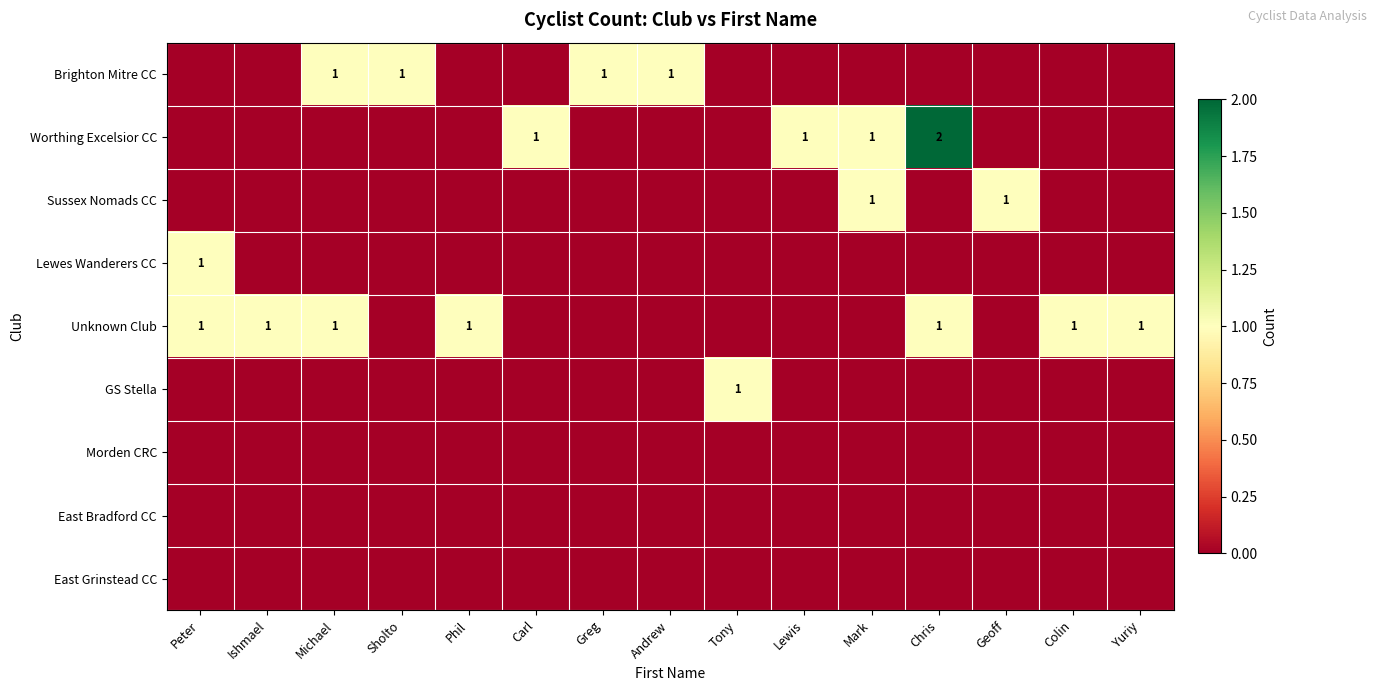

What is the difference between the maximum and second lowest values in the Lewes Wanderers CC series?

1